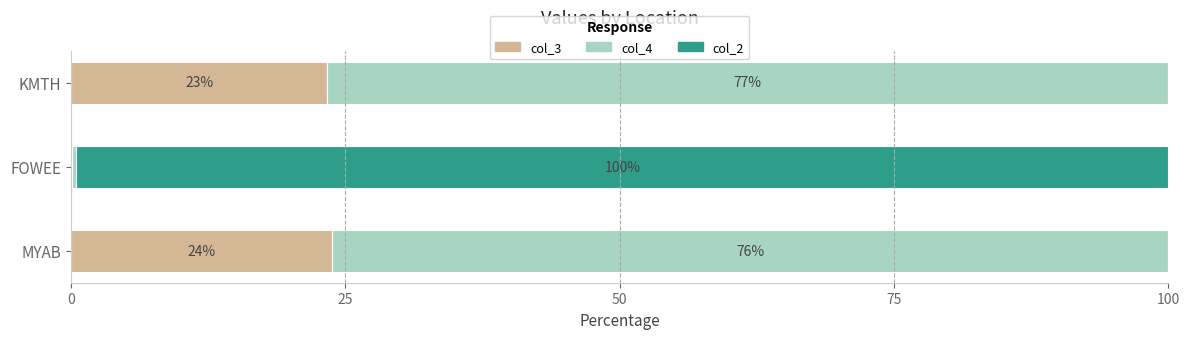

At how many categories does at least one series exceed 49?

3